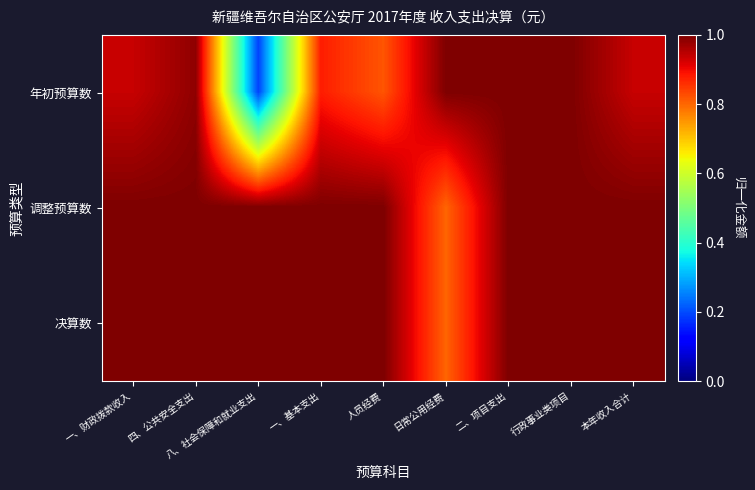

Reading left to right, transcribe all the data shown in this chart.

年初预算数: 一、财政拨款收入=0.9	四、公共安全支出=1.0	八、社会保障和就业支出=0.2	一、基本支出=0.9	人员经费=0.8	日常公用经费=1.0	二、项目支出=1.0	行政事业类项目=1.0	本年收入合计=0.9
调整预算数: 一、财政拨款收入=1.0	四、公共安全支出=1.0	八、社会保障和就业支出=1.0	一、基本支出=1.0	人员经费=1.0	日常公用经费=0.8	二、项目支出=1.0	行政事业类项目=1.0	本年收入合计=1.0
决算数: 一、财政拨款收入=1.0	四、公共安全支出=1.0	八、社会保障和就业支出=1.0	一、基本支出=1.0	人员经费=1.0	日常公用经费=0.8	二、项目支出=1.0	行政事业类项目=1.0	本年收入合计=1.0